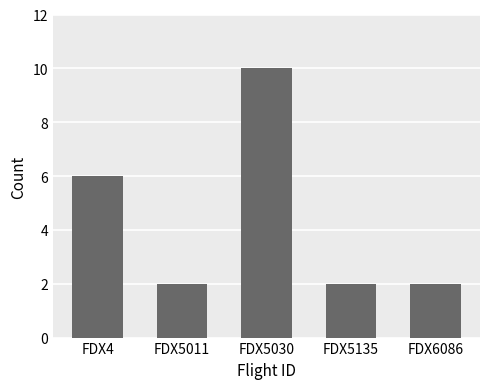

Reading left to right, transcribe all the data shown in this chart.

FDX4=6	FDX5011=2	FDX5030=10	FDX5135=2	FDX6086=2